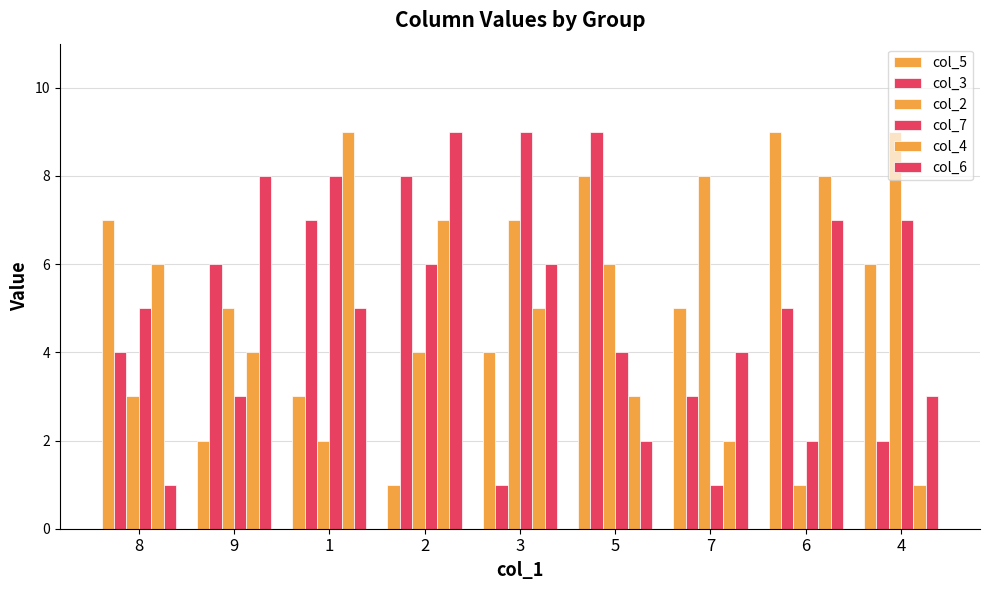

Which series has the largest total across all categories?

col_5